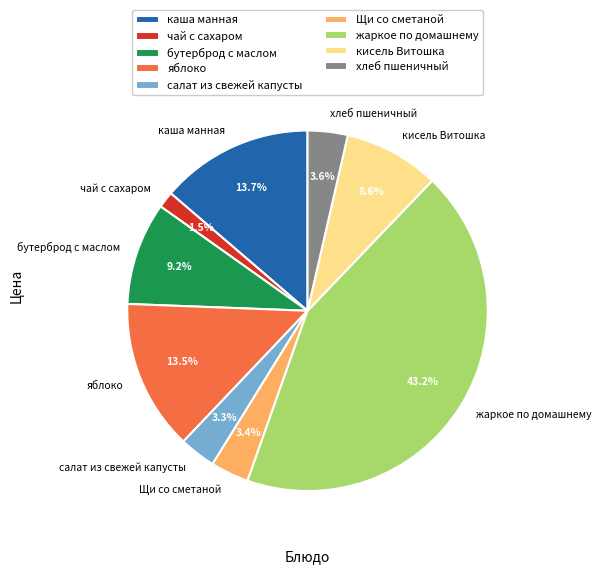

Is there a majority slice in this chart?

No